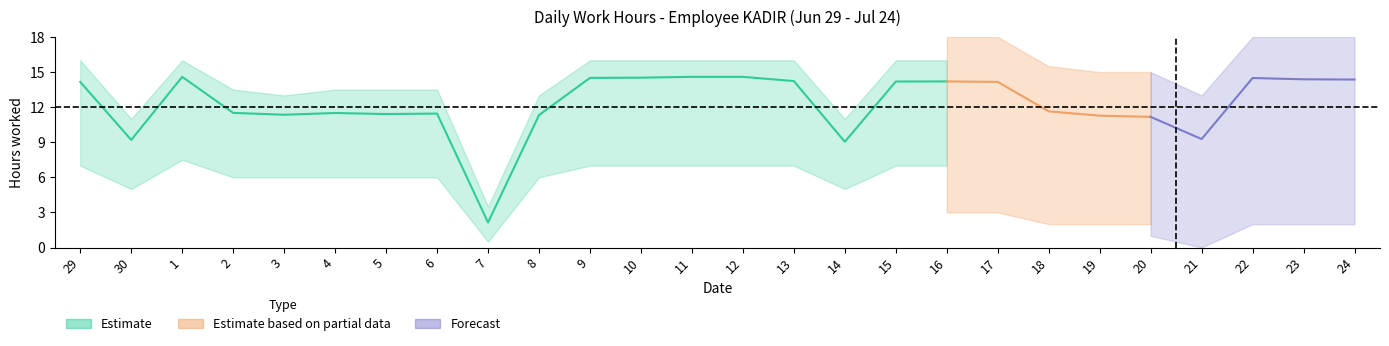

Rank the series at 6 from highest to lowest value.

high_band, hours, low_band